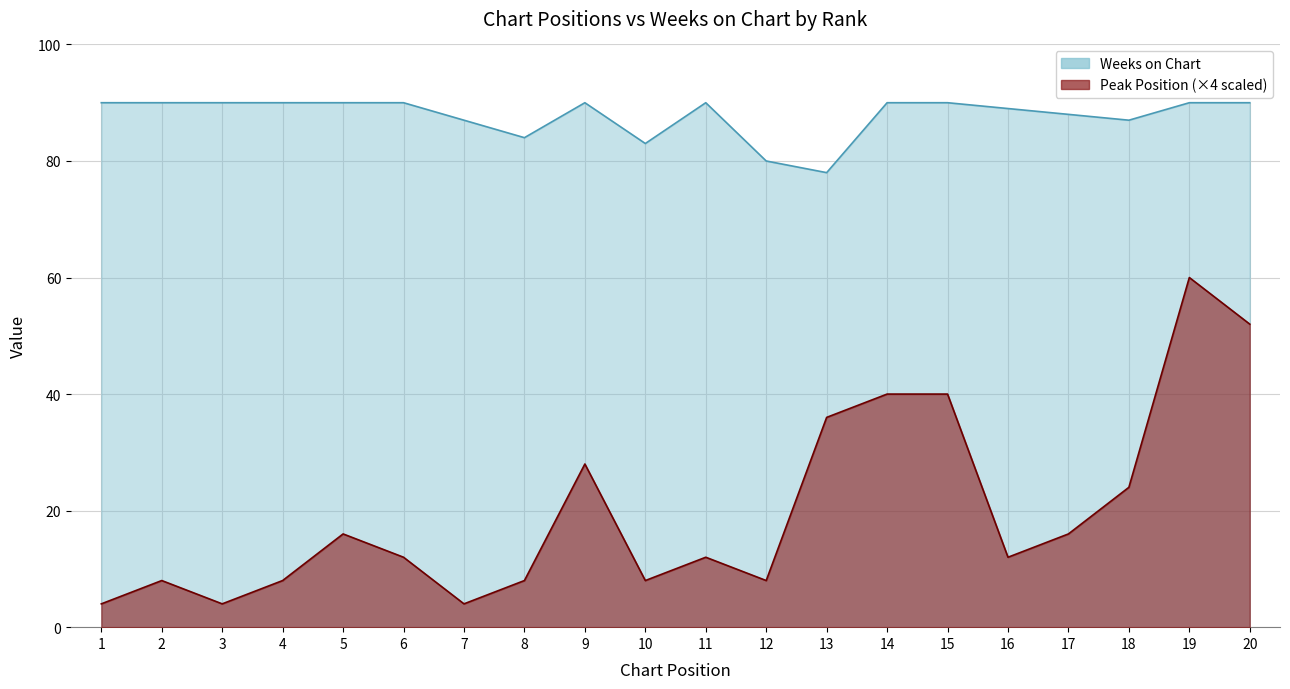

List the labels in order of Weeks on Chart value, largest first.

1, 2, 3, 4, 5, 6, 9, 11, 14, 15, 19, 20, 16, 17, 7, 18, 8, 10, 12, 13